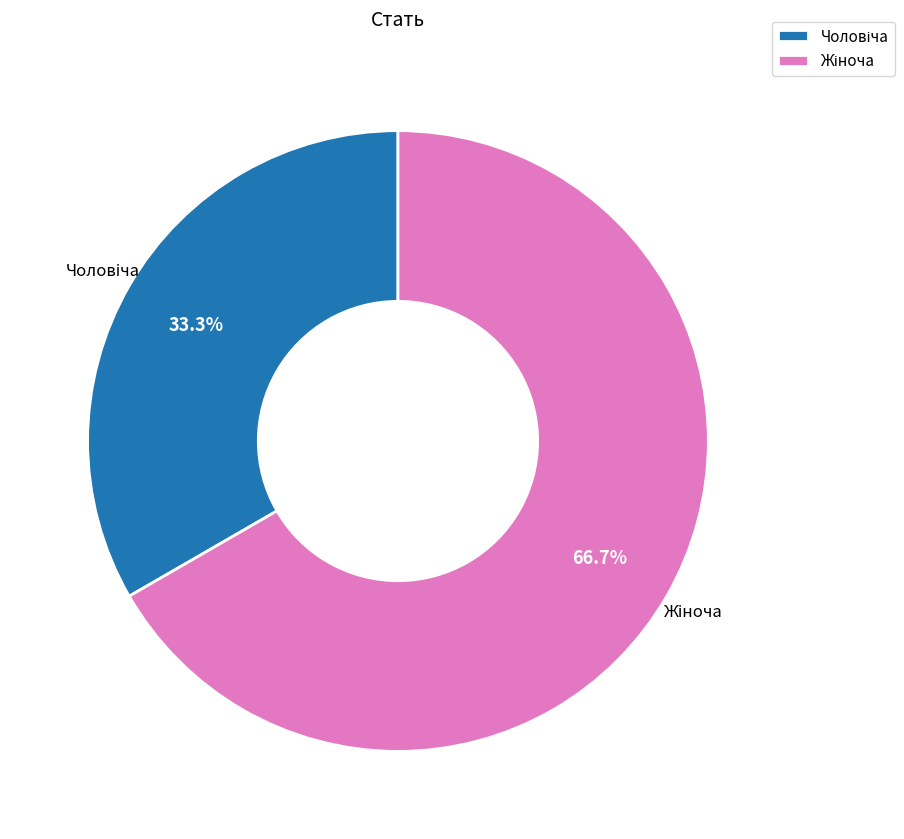

Does any single category account for the majority?

Yes